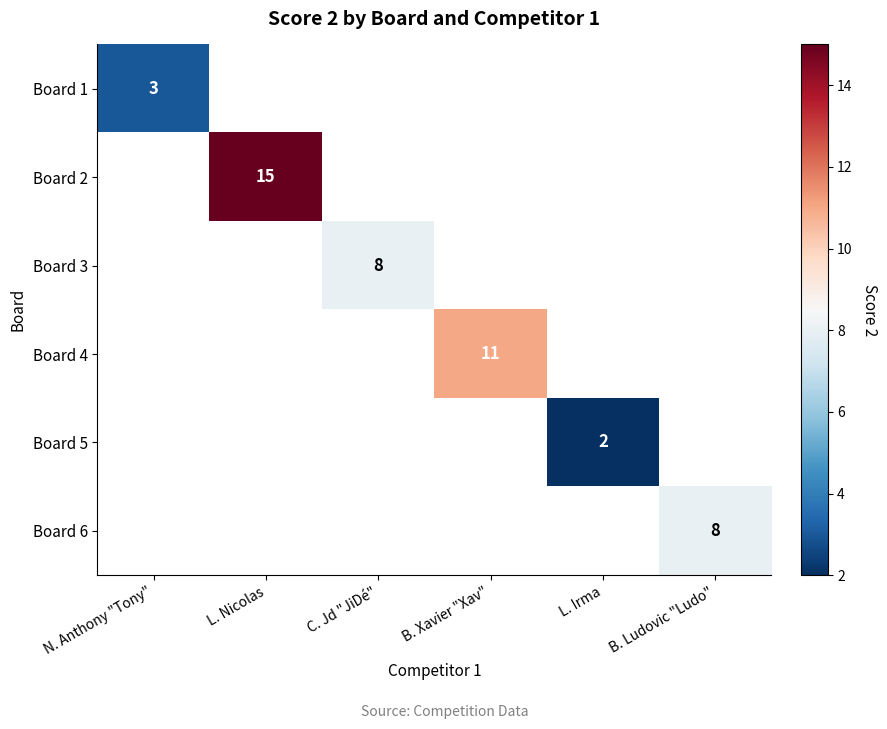

Is it true that Board 6 equals 3 at B. Ludovic "Ludo"?

False